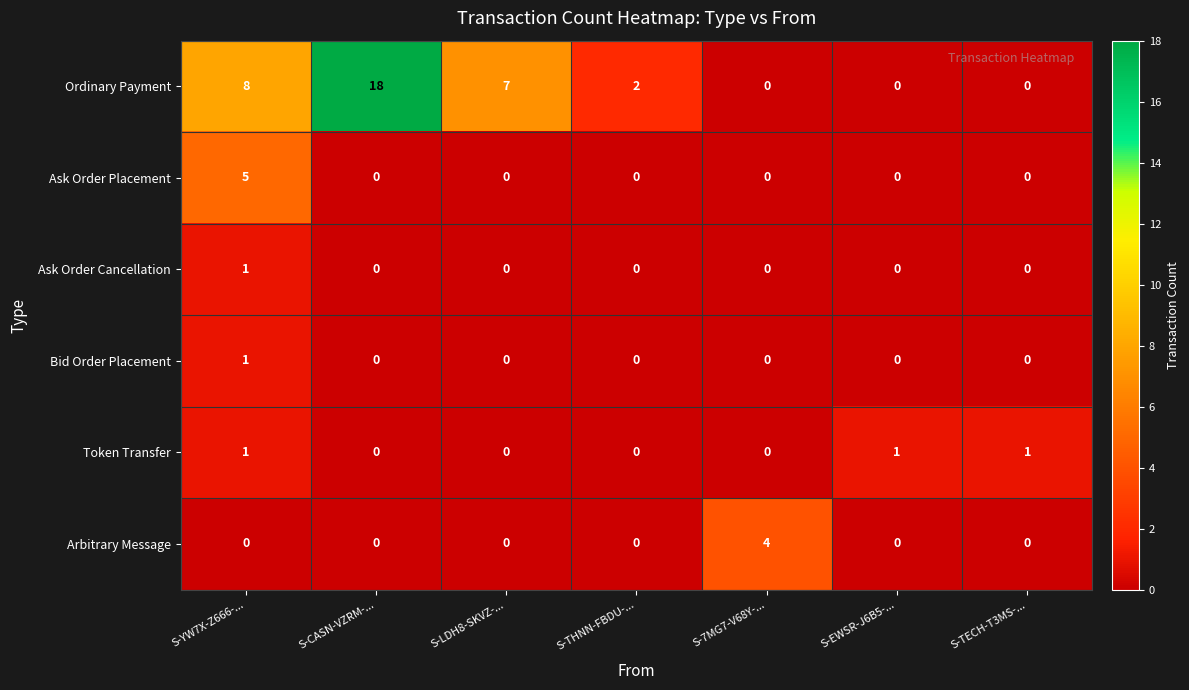

What is the total value across all series at S-7MG7-V68Y-...?

4